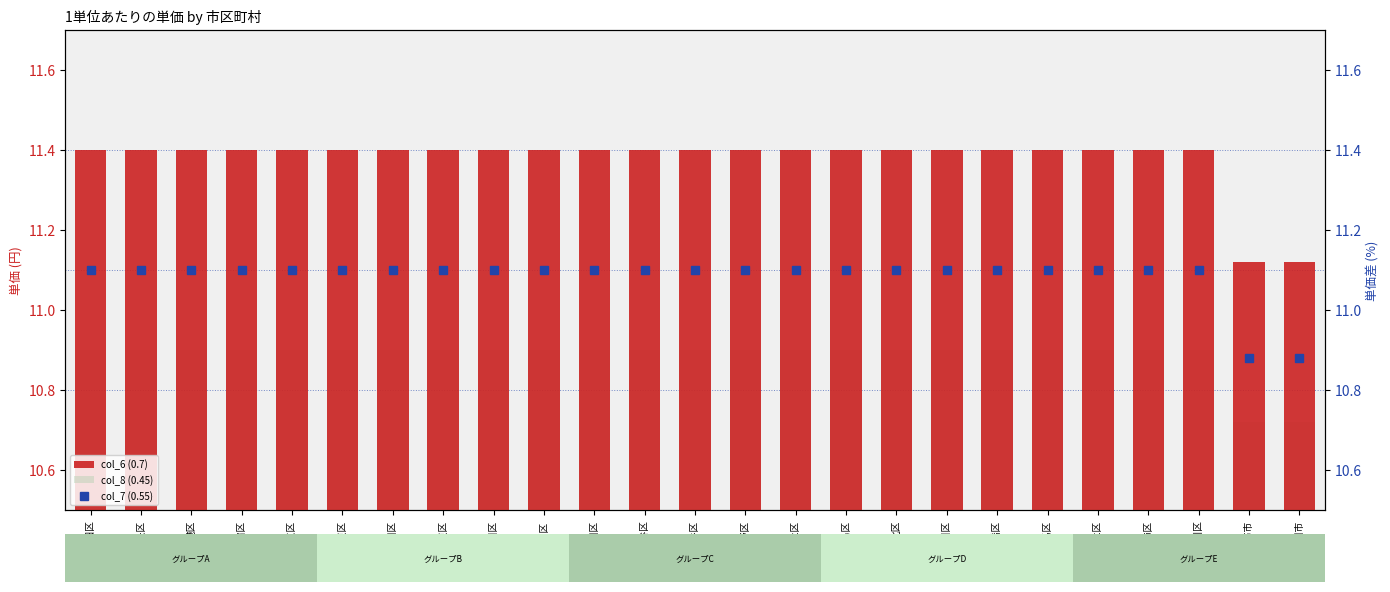

Where is col_8 (0.45) nearest to the value 10?

調布市